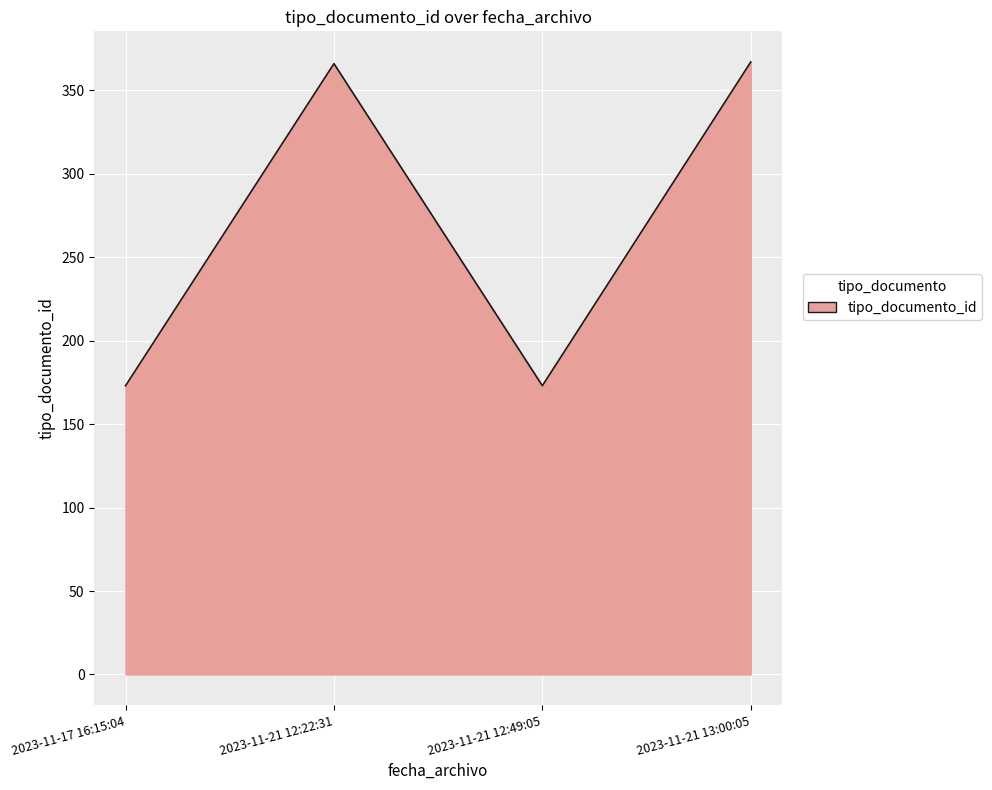

At which label is the value closest to 270?

2023-11-21 12:22:31